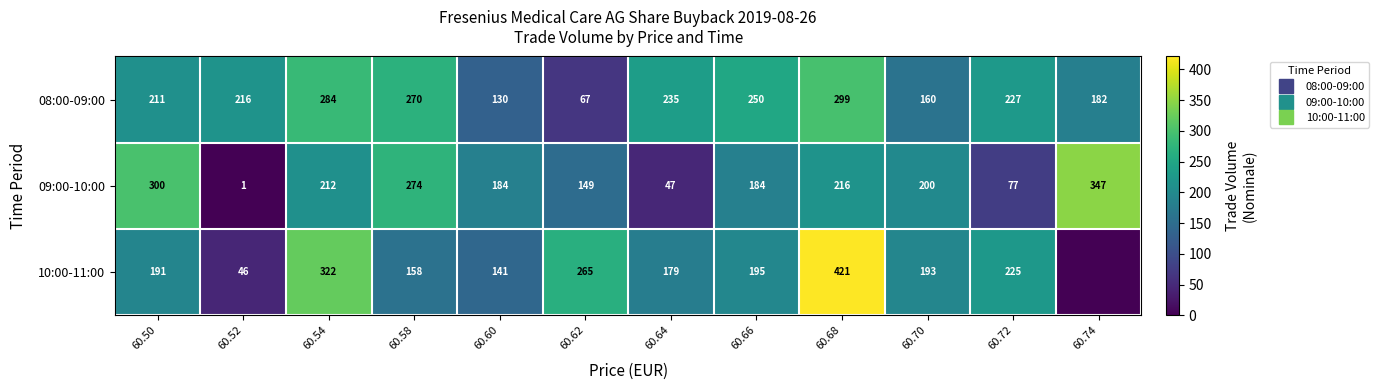

What is the difference between the maximum and second lowest values in the 08:00-09:00 series?

169